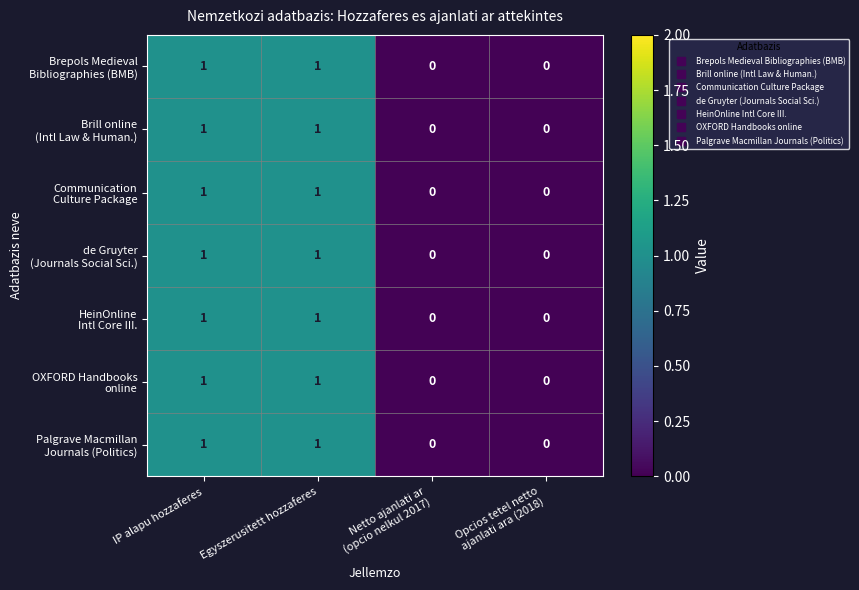

How many series are shown in this chart?

7